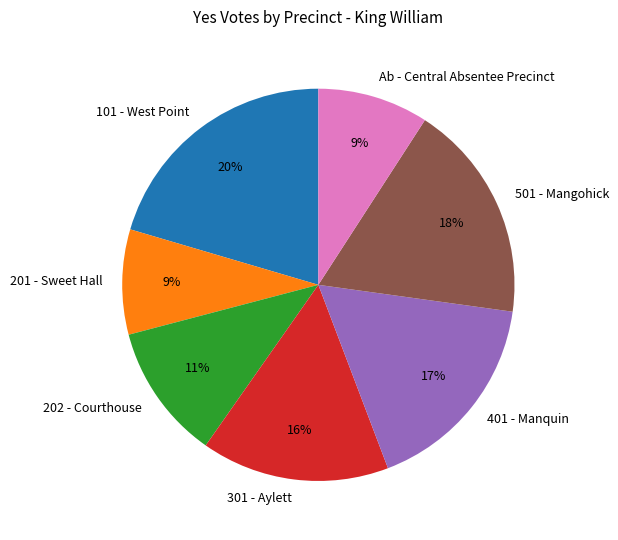

Which category has the biggest portion of the pie?

101 - West Point